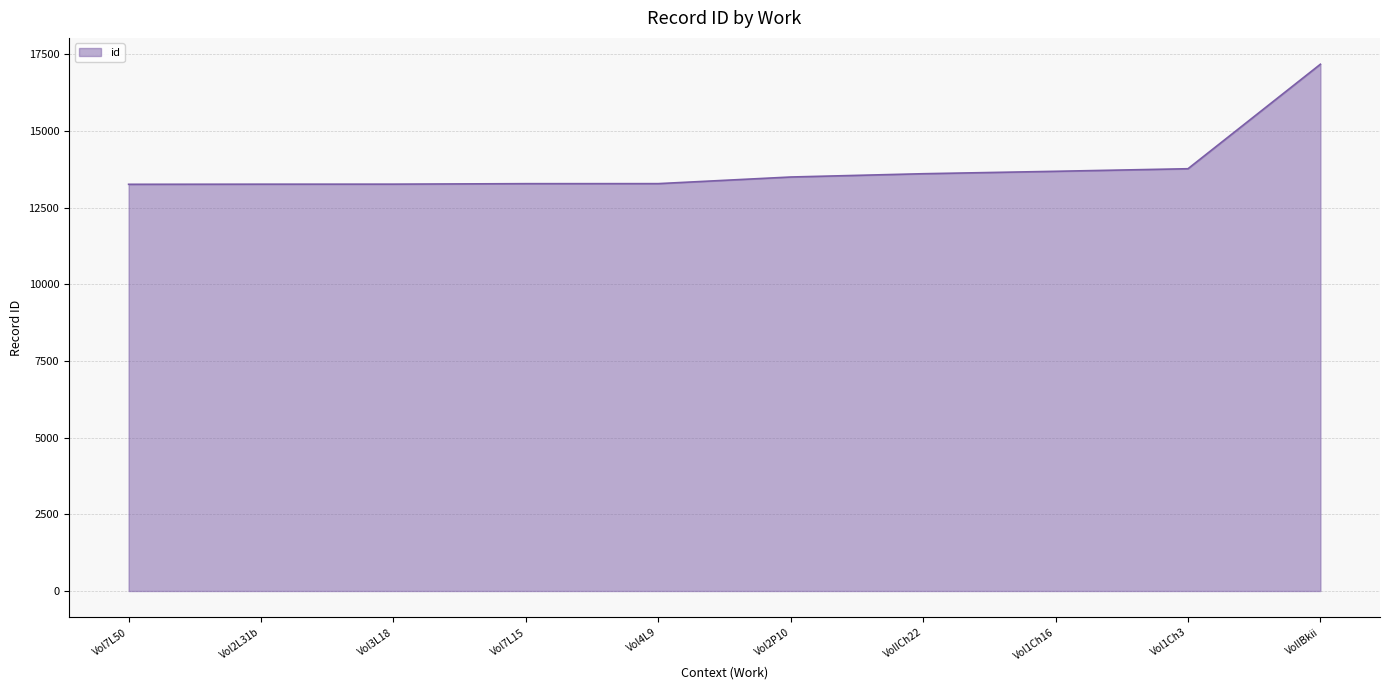

What is the average value?

13812